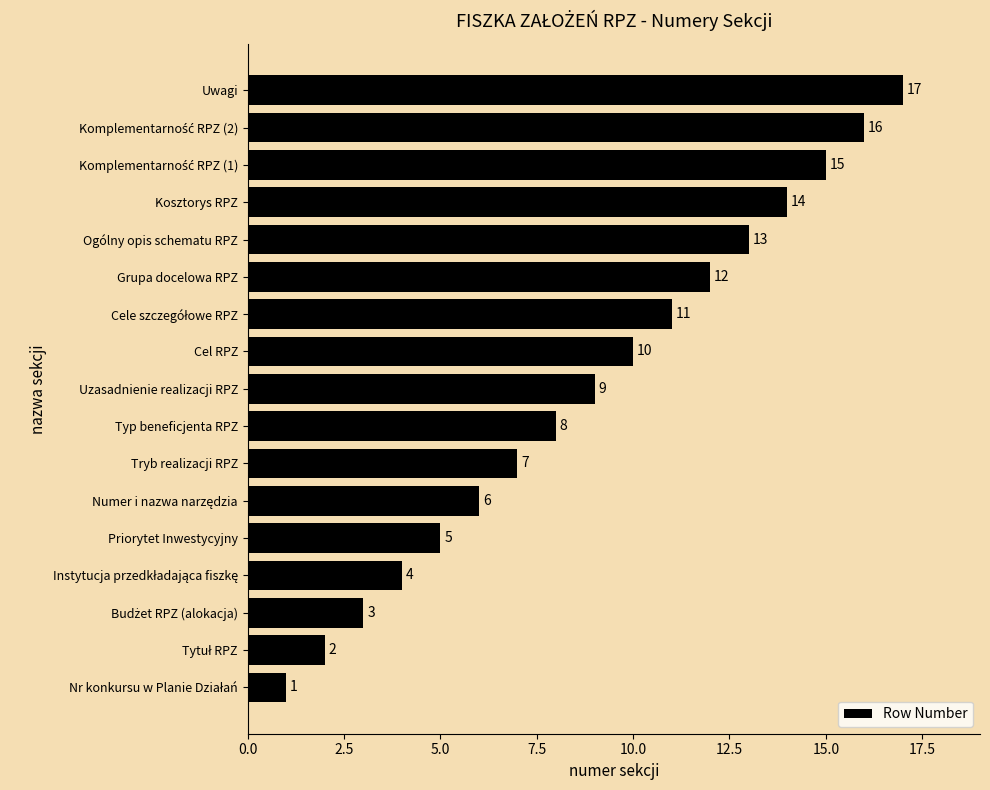

At which label is the value closest to 9?

Uzasadnienie realizacji RPZ